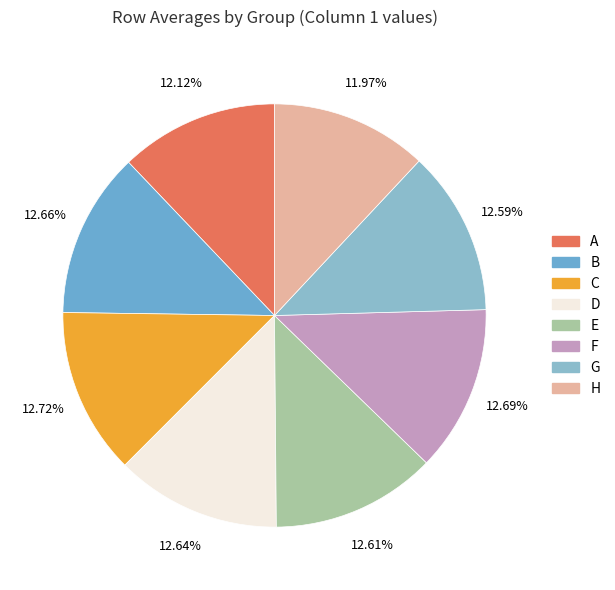

Does C represent more than half of the total?

No